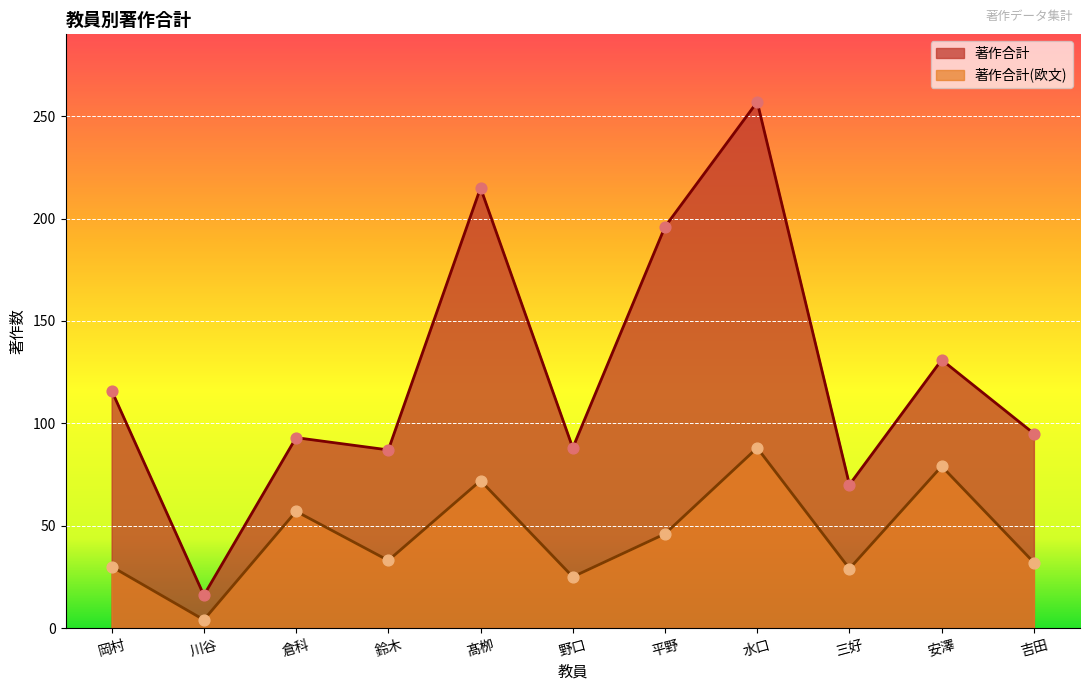

Which series reaches the minimum Y coordinate?

著作合計(欧文)